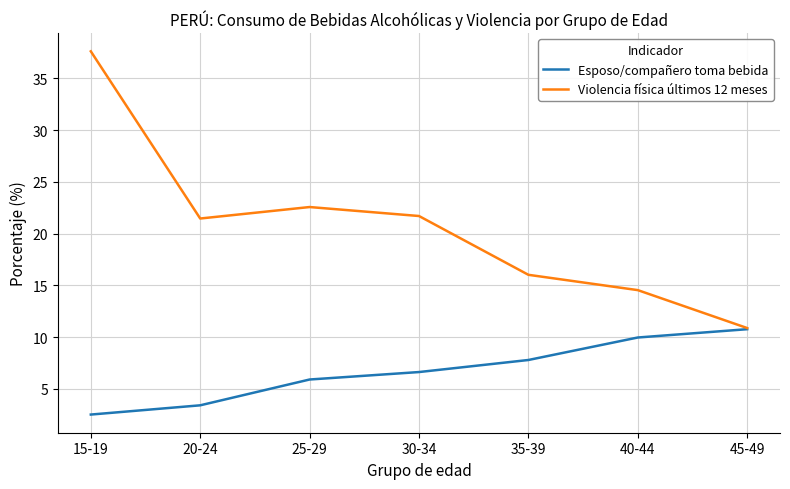

What position from the left is 45-49?

7